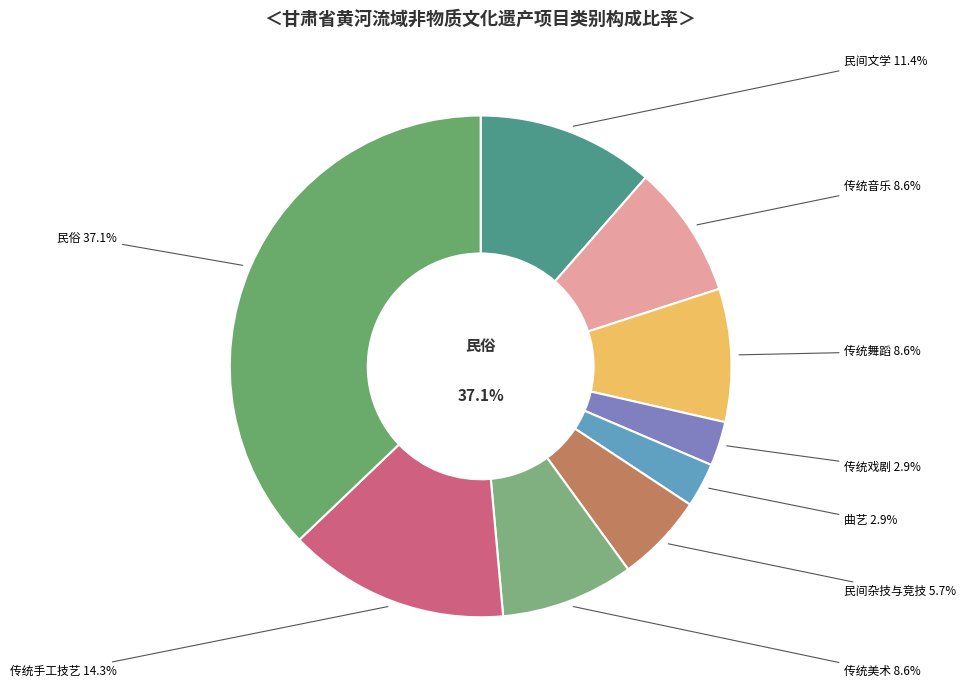

Is there any slice that represents more than half of the pie?

No